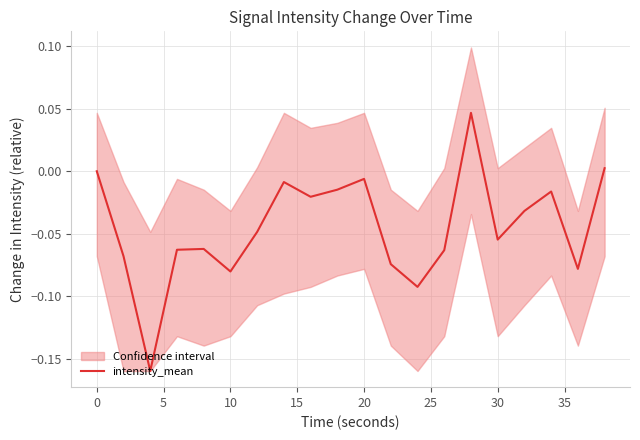

What is the difference between the maximum and second lowest values?

0.1